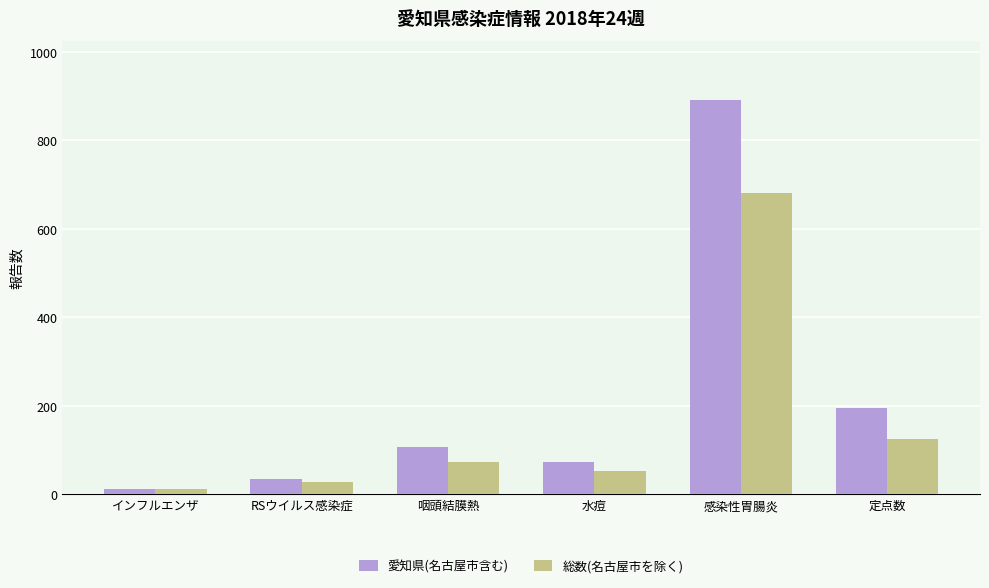

What is the average value of the 愛知県(名古屋市含む) series?

219